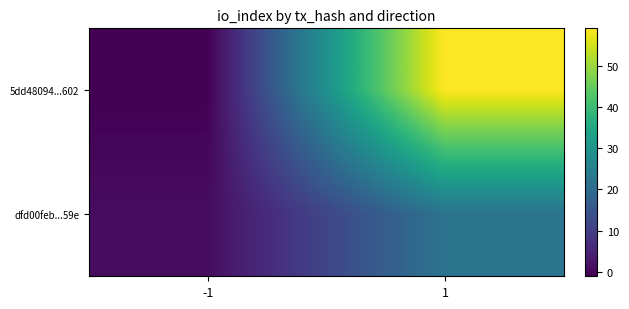

What is the spread (max minus min) of values at 1?

37